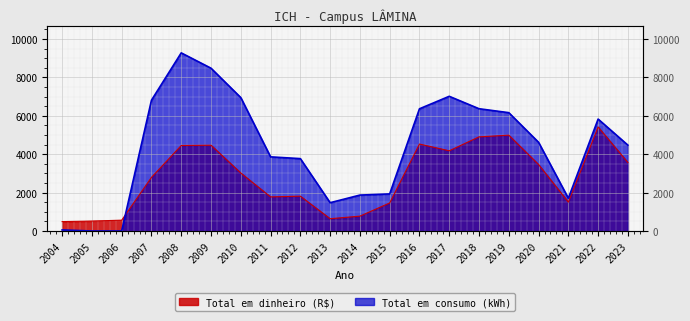

In Total em dinheiro (R$), how many points are higher than both neighbors (excluding endpoints)?

5